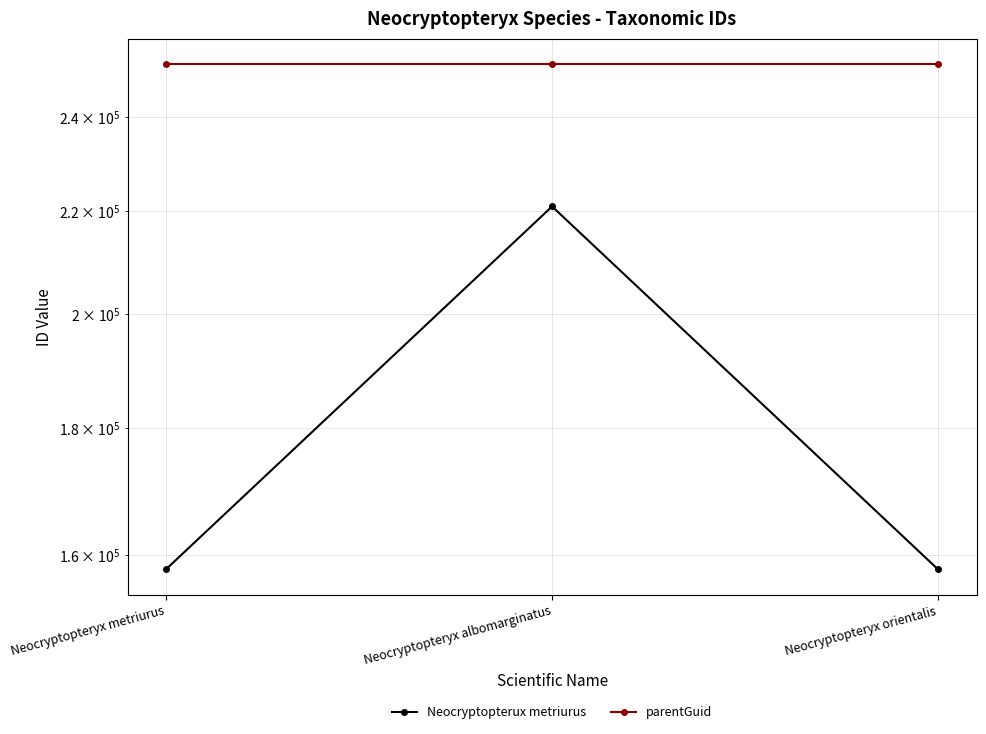

How many lines are shown in the chart?

2